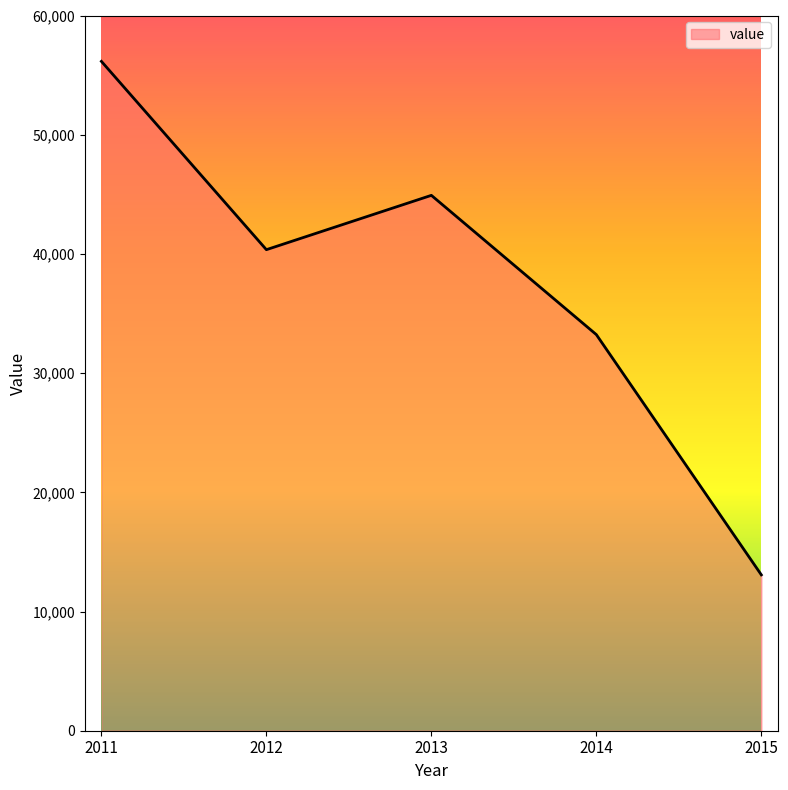

The chart shows a value of 56152.4 at 2011. True or false?

True